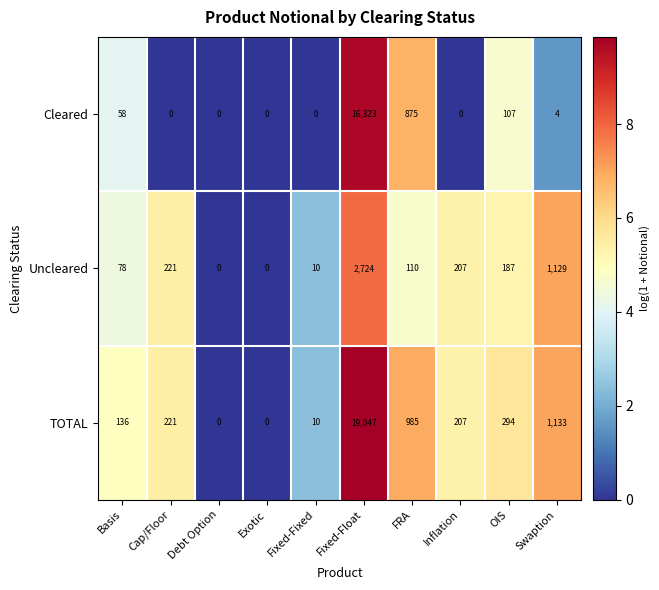

Which series has the largest range (max minus min)?

TOTAL